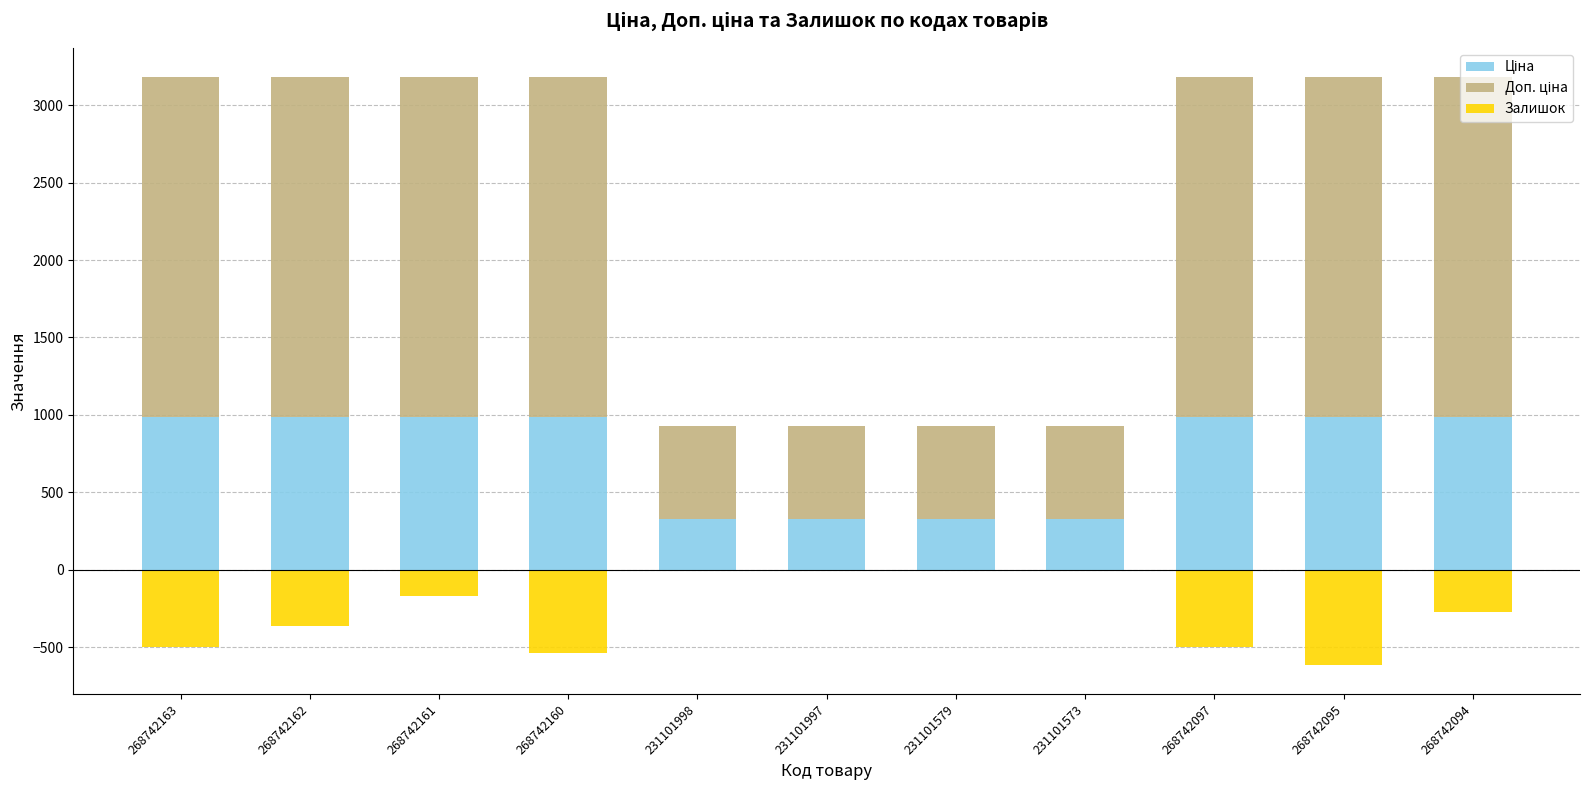

Which has a higher value, 268742095 or 268742162?

268742095